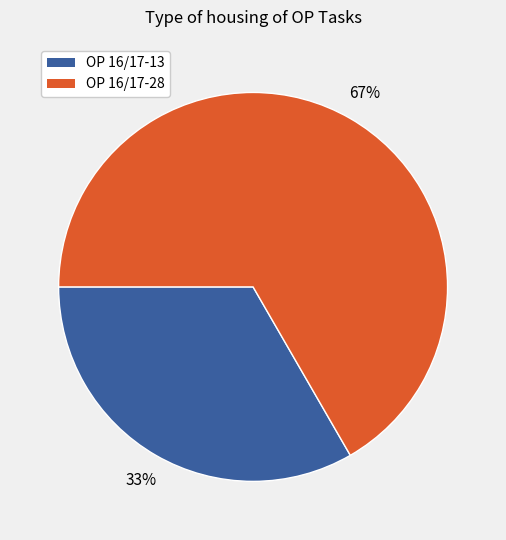

Which category has the smallest portion of the pie?

OP 16/17-13